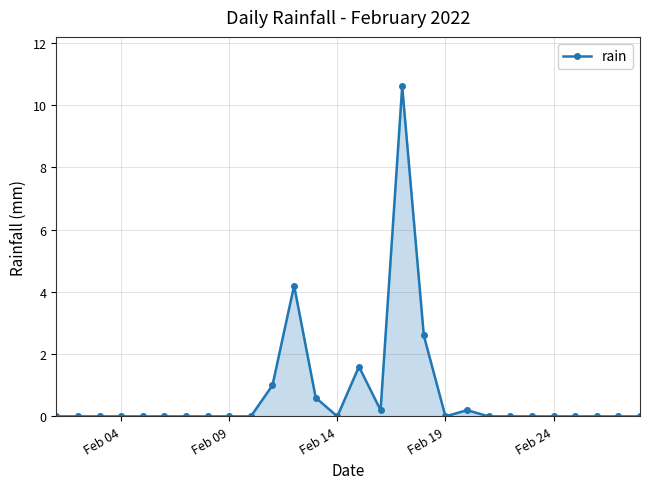

What is the sum of all values?

21.0